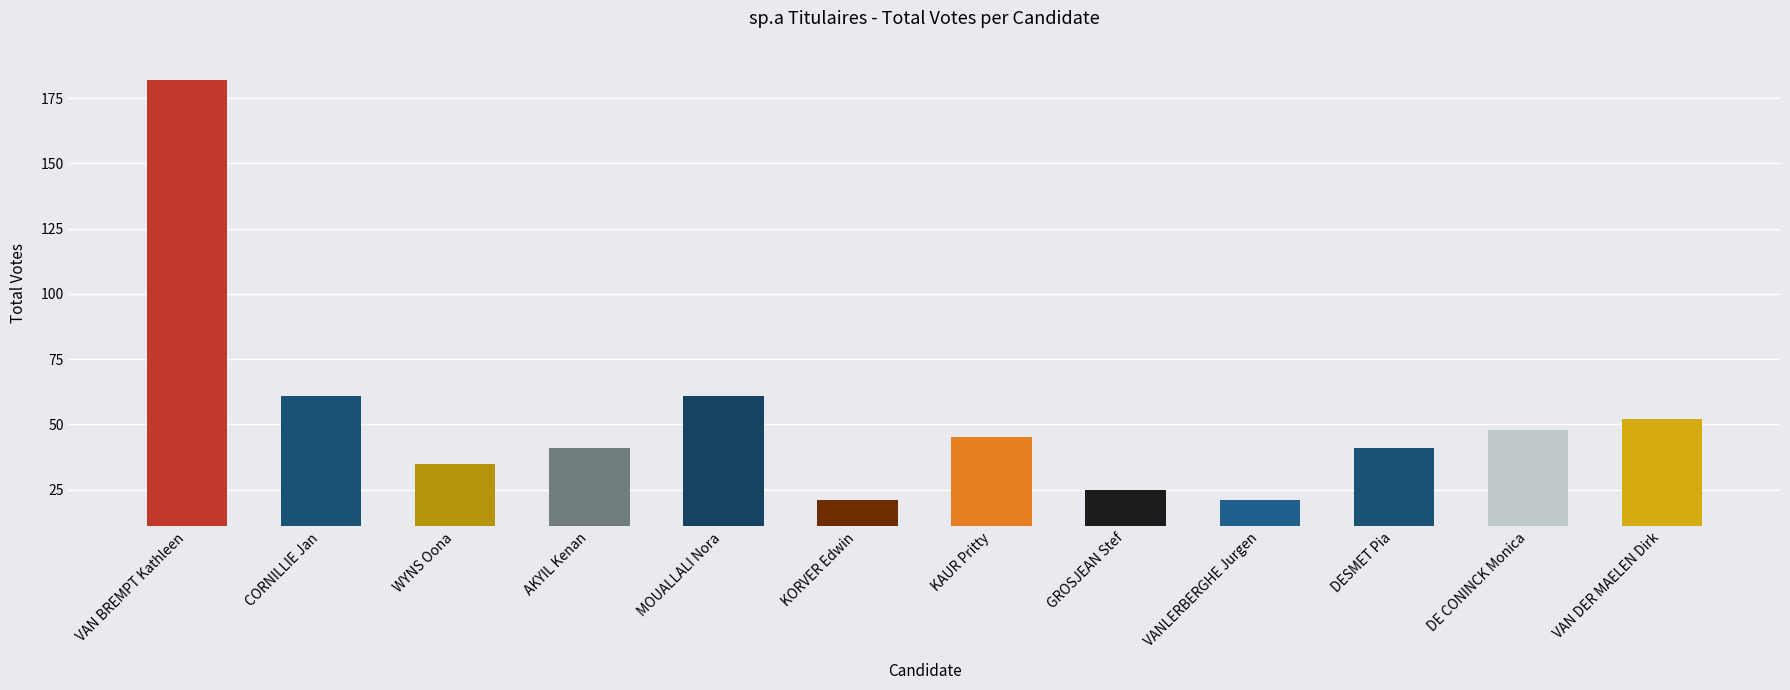

Approximately how many times larger is the value at DESMET Pia compared to AKYIL Kenan?

1.0